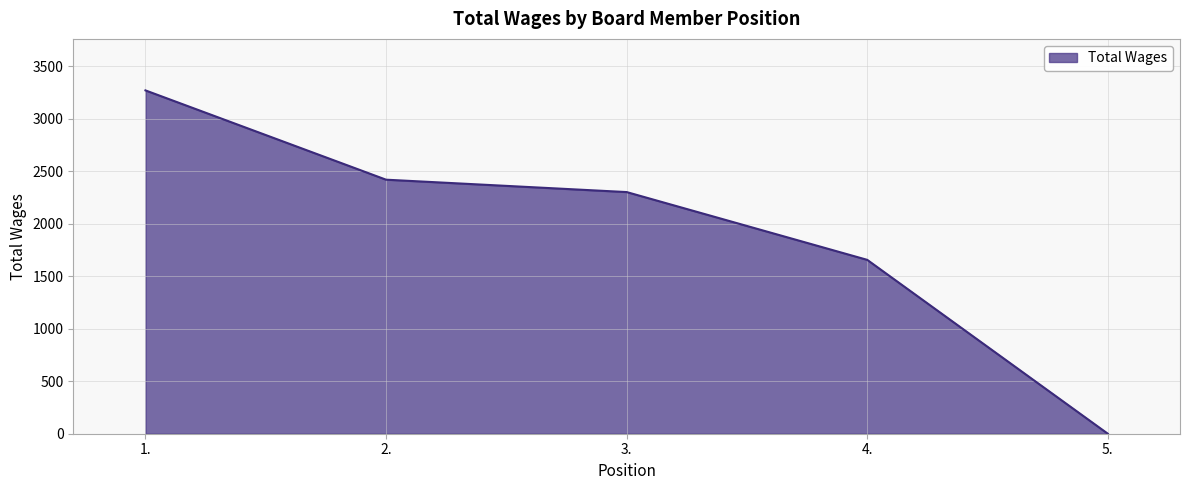

What is the difference between the values at 3. and 5.?

2303